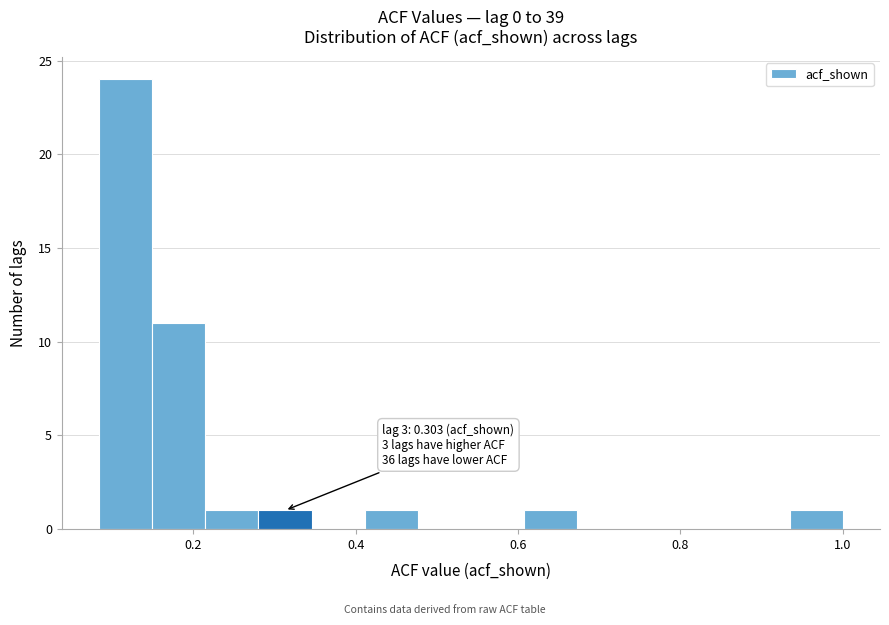

Around what value on the x-axis is the tallest bar? Give the approximate position of its centre, as read against the axis.

0.12